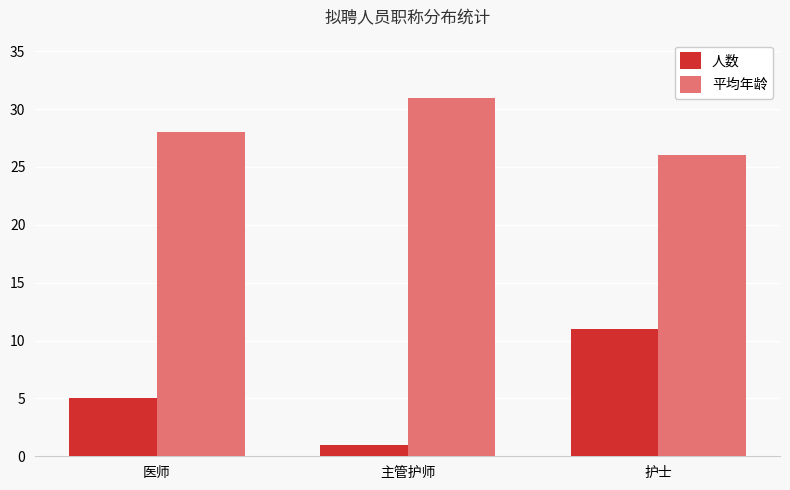

What value does the 人数 series have at 护士?

11